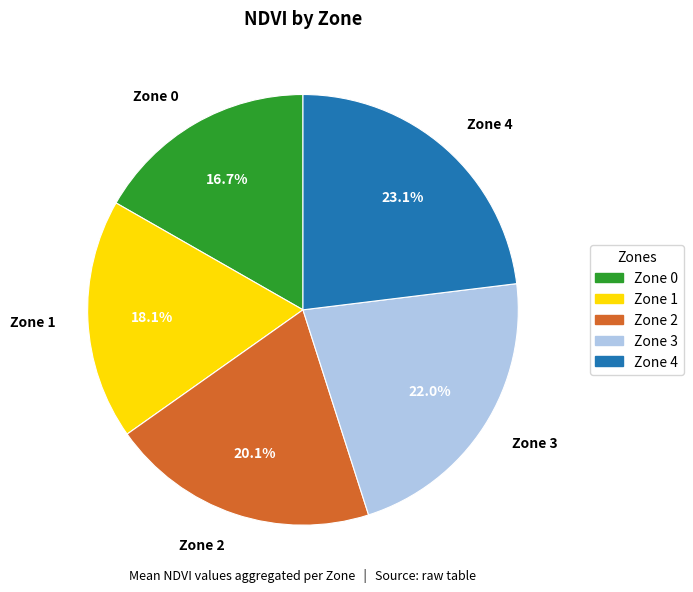

Which slice is the smallest?

Zone 0